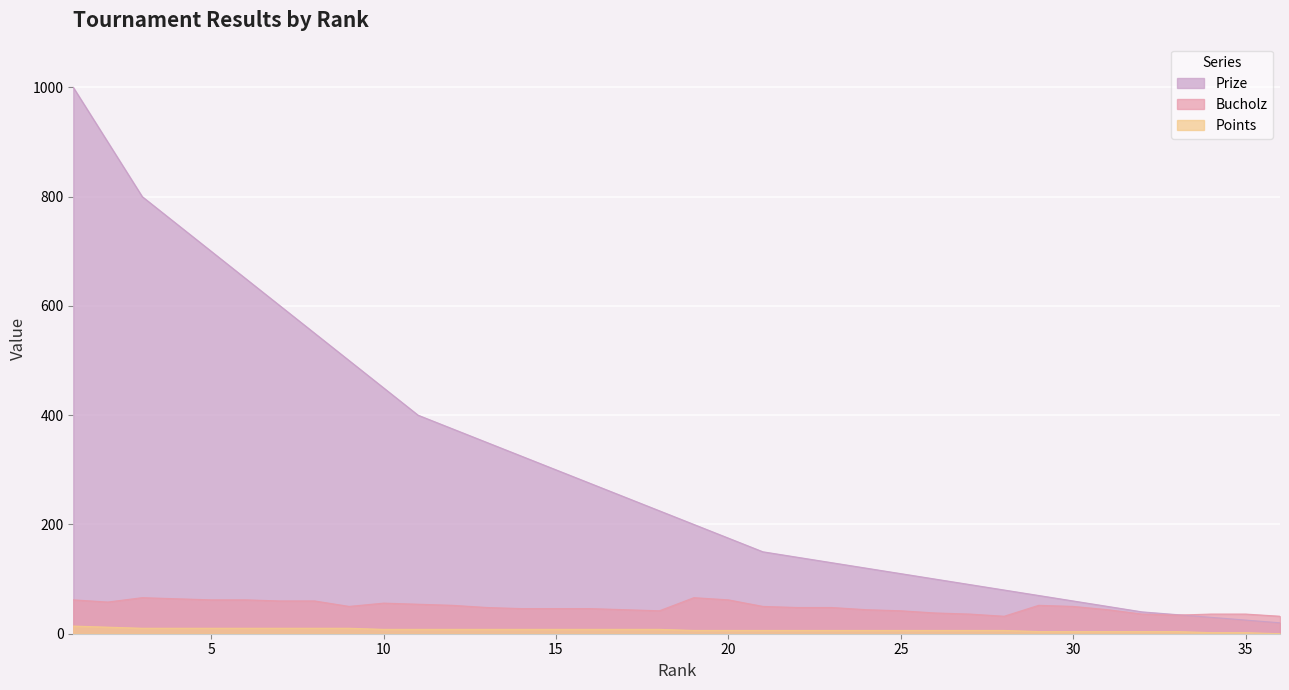

At which label does Prize reach its minimum?

36